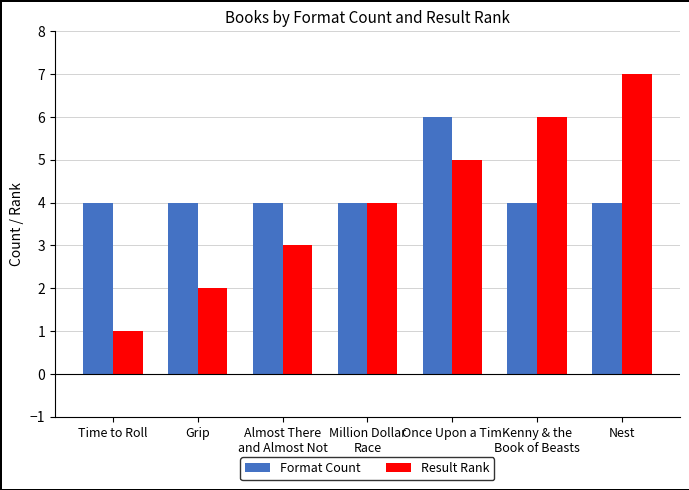

Rank the series by their average value, from highest to lowest.

Format Count, Result Rank